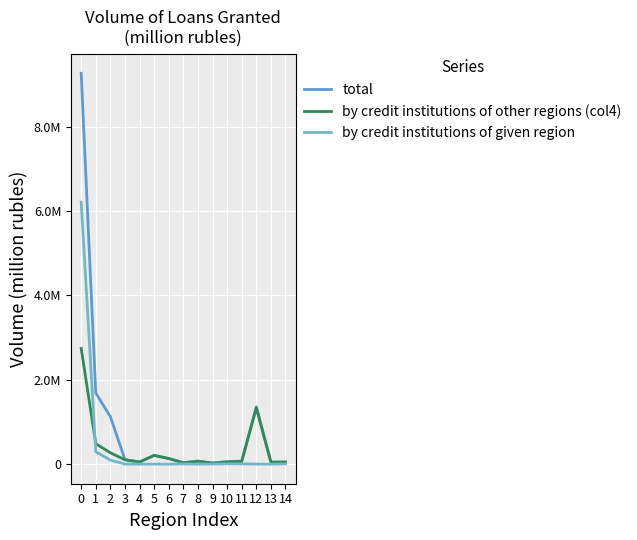

What is the approximate value of by credit institutions of given region at 0?

6211429